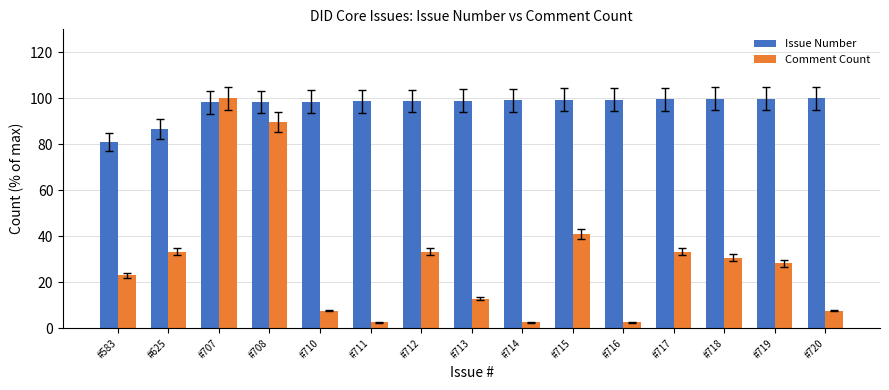

What is the sum of the Issue Number values at #719 and #718?

199.6